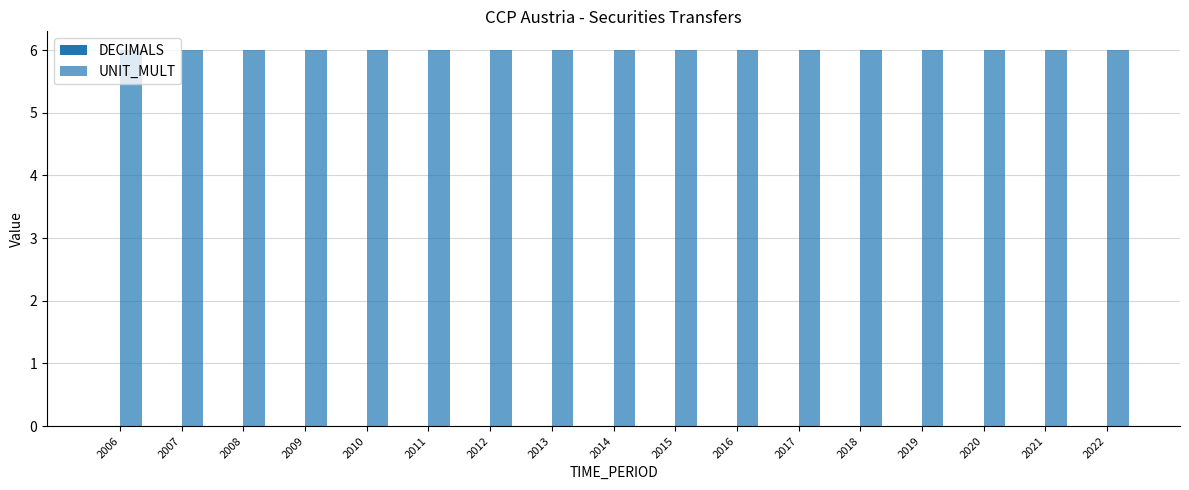

How many series are shown in this chart?

2